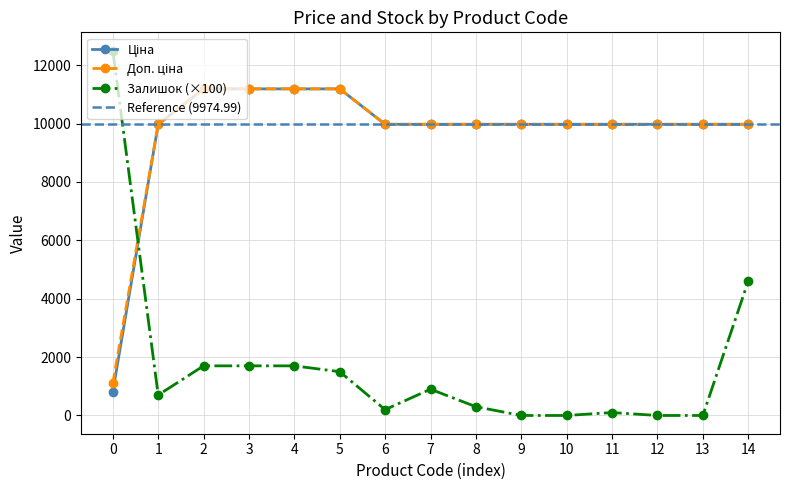

Reading left to right, what are all the values shown in this chart?

Ціна: 818.5	9975.0	11188.2	11188.2	11188.2	11188.2	9975.0	9975.0	9975.0	9975.0	9975.0	9975.0	9975.0	9975.0	9975.0
Доп. ціна: 1109.2	9975.0	11188.2	11188.2	11188.2	11188.2	9975.0	9975.0	9975.0	9975.0	9975.0	9975.0	9975.0	9975.0	9975.0
Залишок: 12500.0	700.0	1700.0	1700.0	1700.0	1500.0	200.0	900.0	300.0	0.0	0.0	100.0	0.0	0.0	4600.0